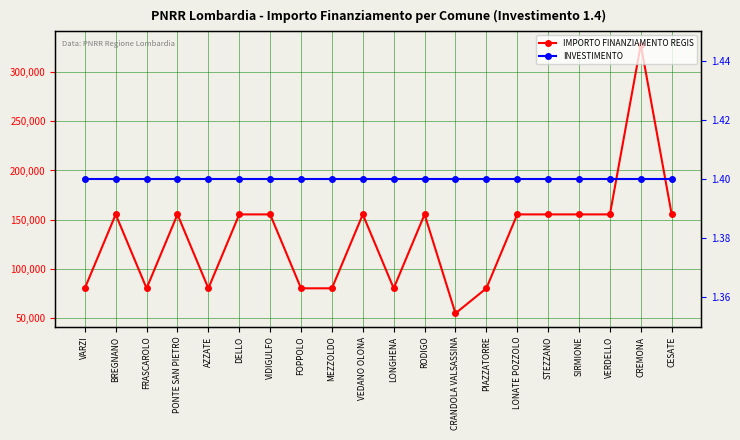

How many series are shown in this chart?

2